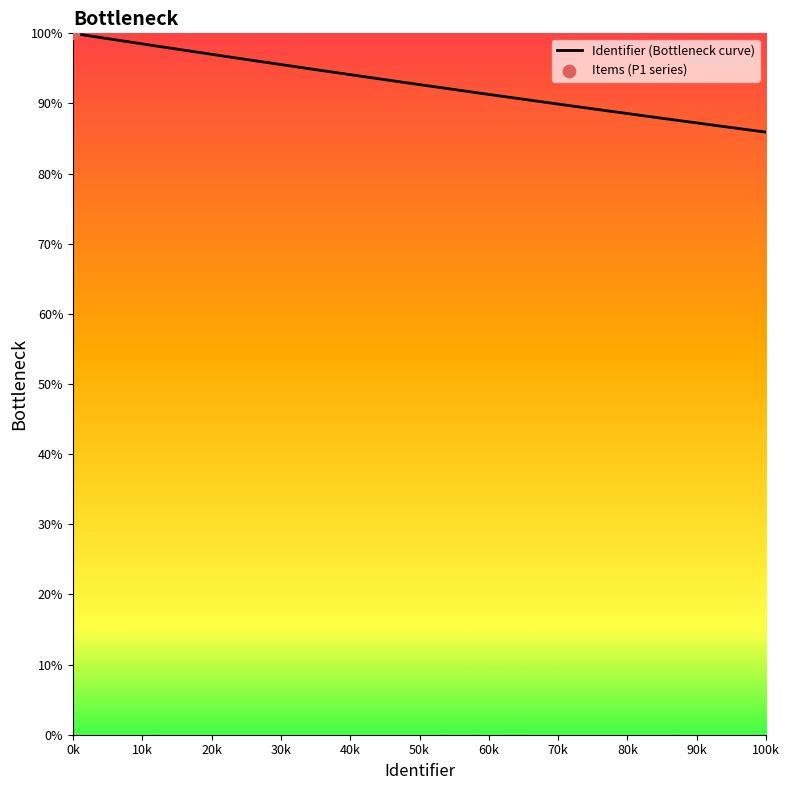

What is the highest value of the Identifier (Bottleneck curve) series?

100.0